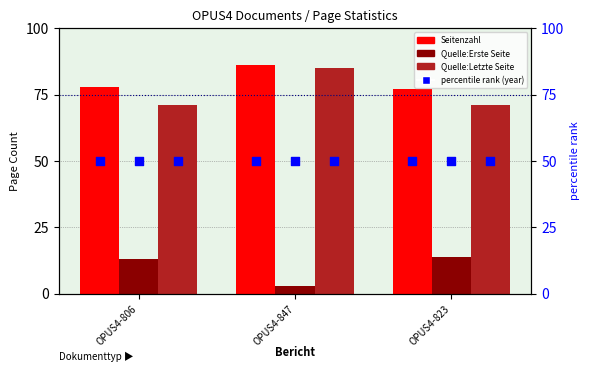

Which series reaches the minimum Y coordinate?

Quelle:Erste Seite